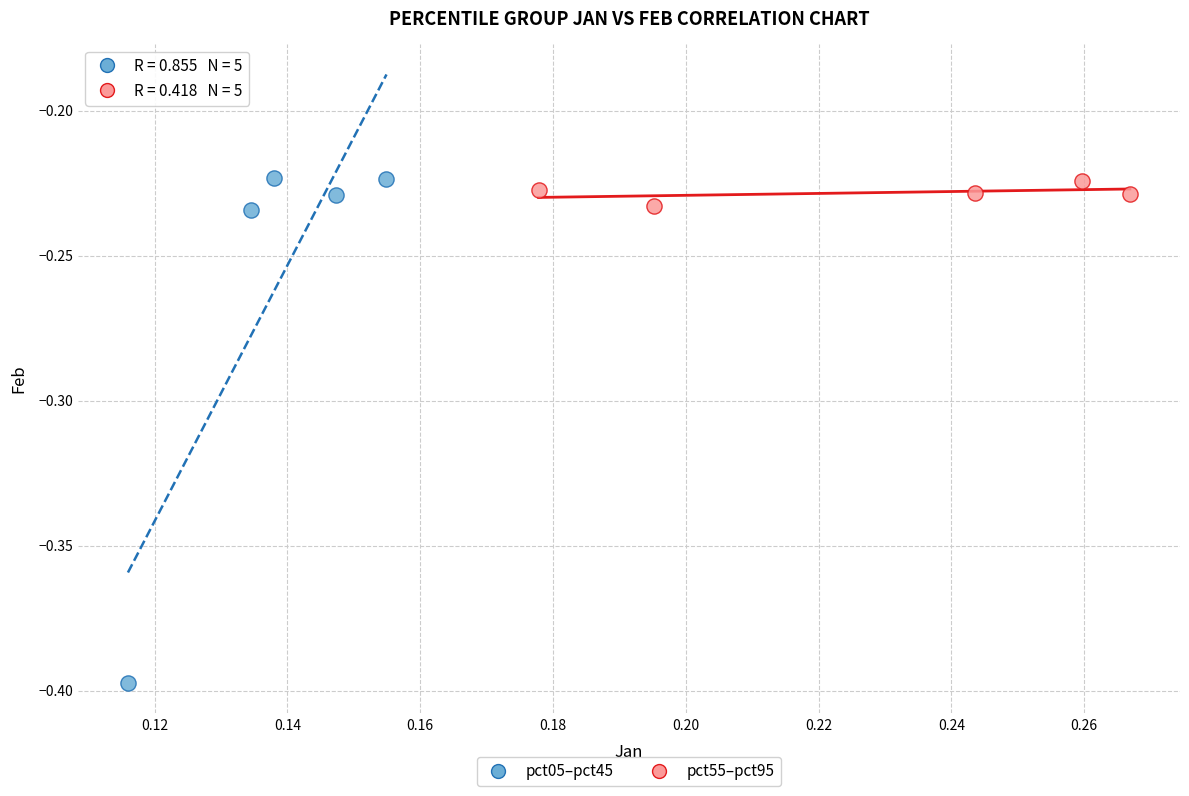

Which series reaches the minimum Y coordinate?

pct05–pct45